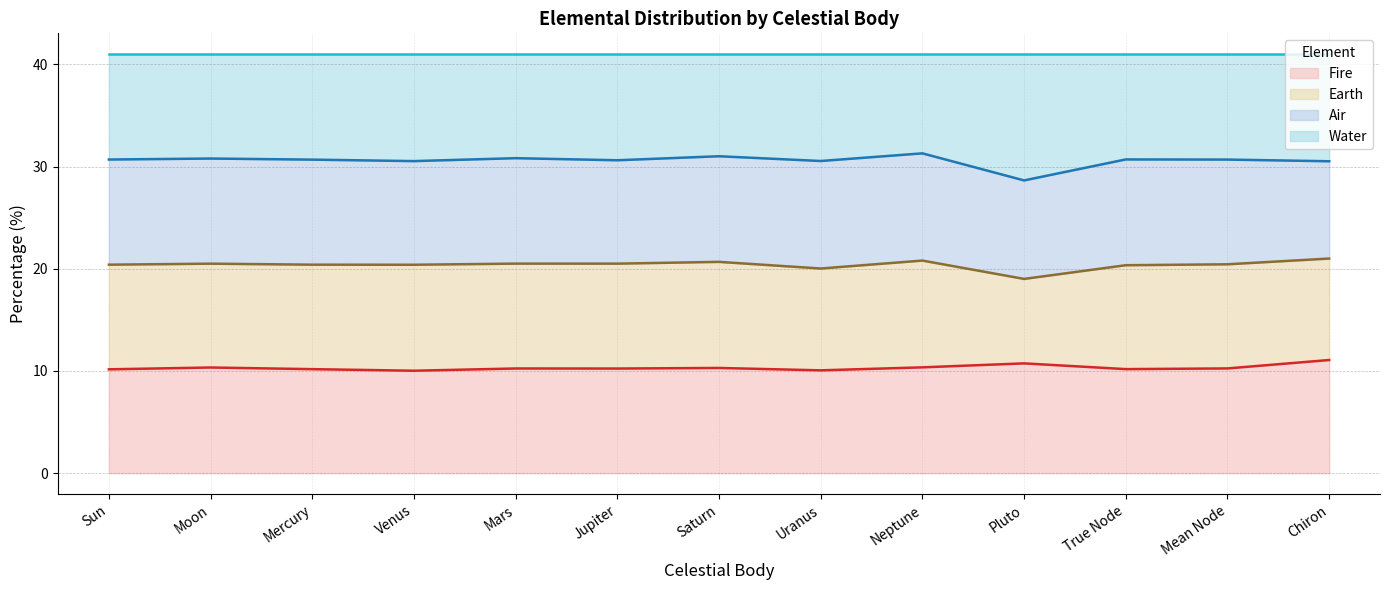

True or false: Fire and Water intersect in this chart.

False